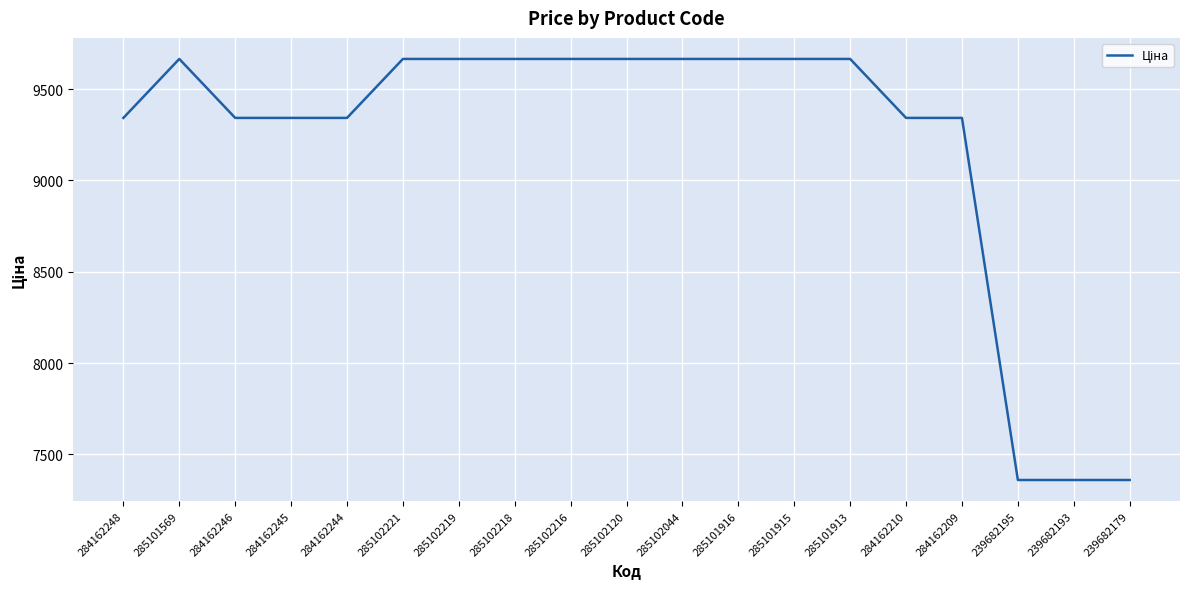

What is the average value?

9198.9